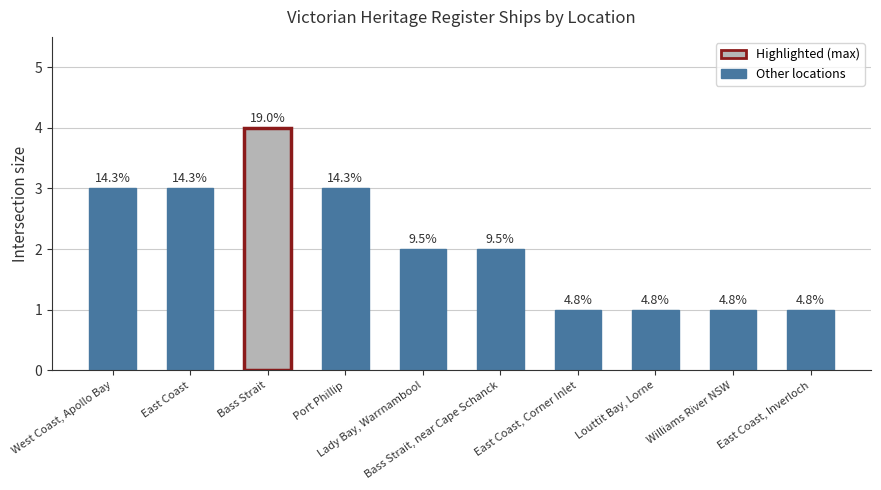

Reading left to right, what are all the values shown in this chart?

3	3	4	3	2	2	1	1	1	1